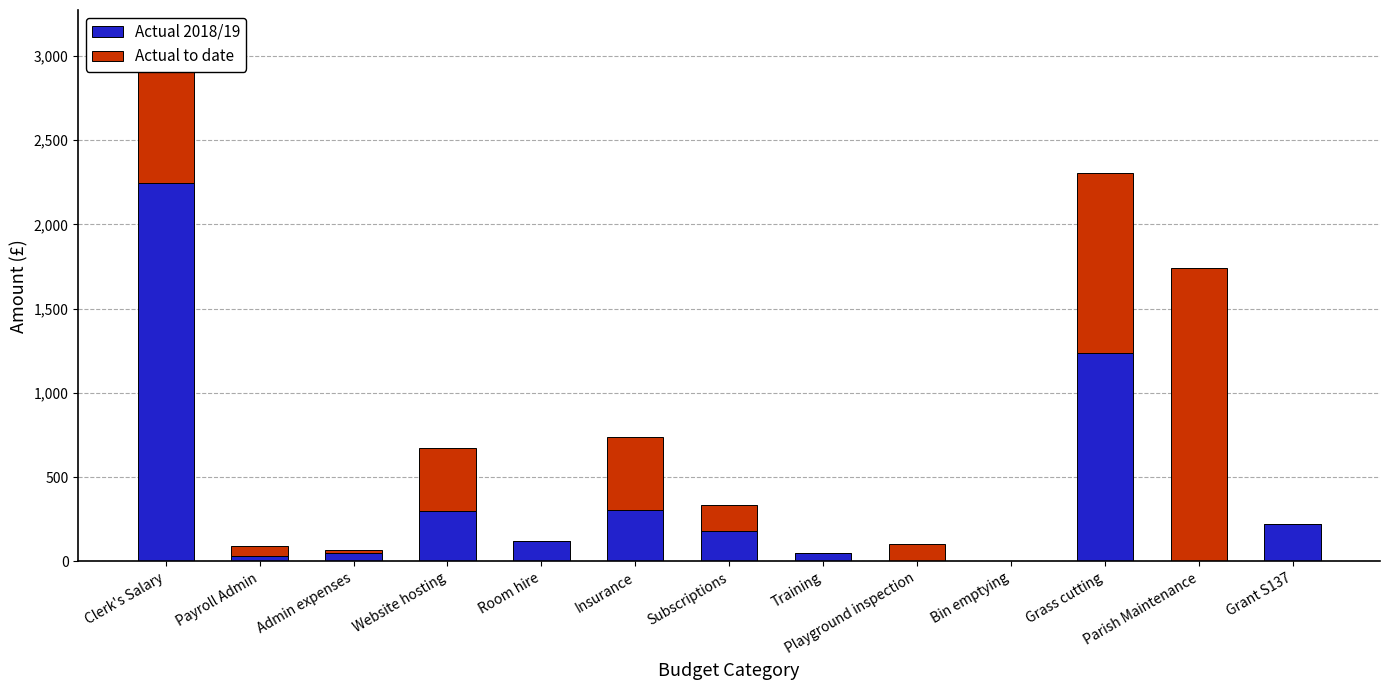

What is the total value across all series at Grass cutting?

2305.0